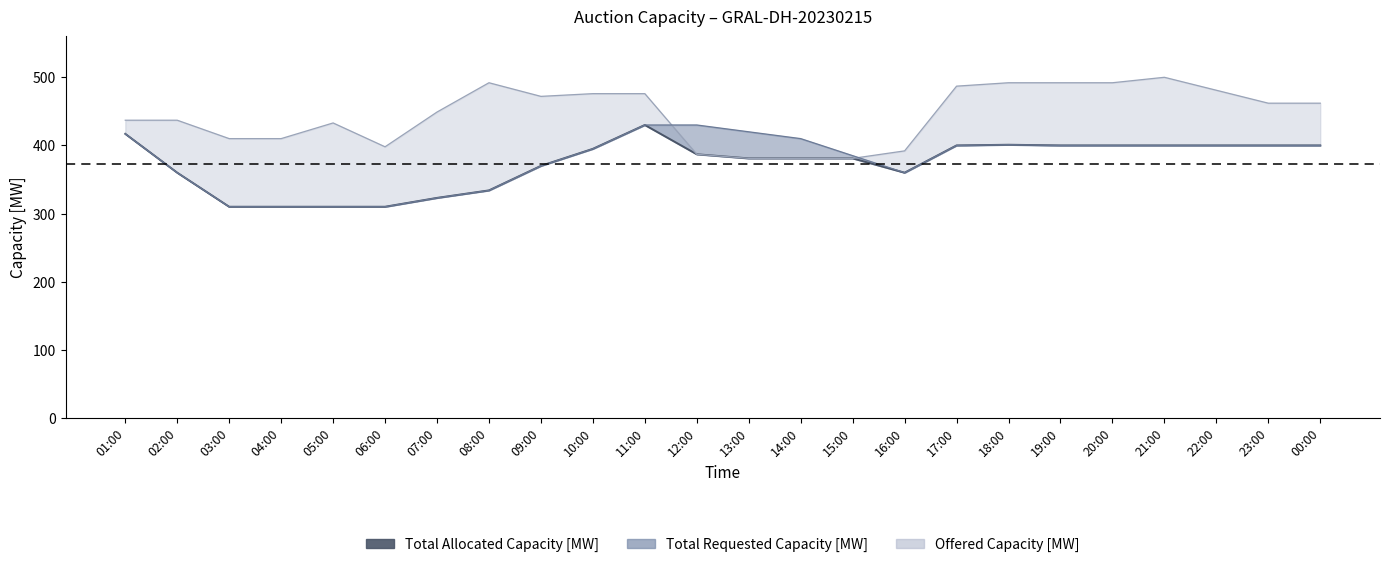

What is the sum of all values?

8960